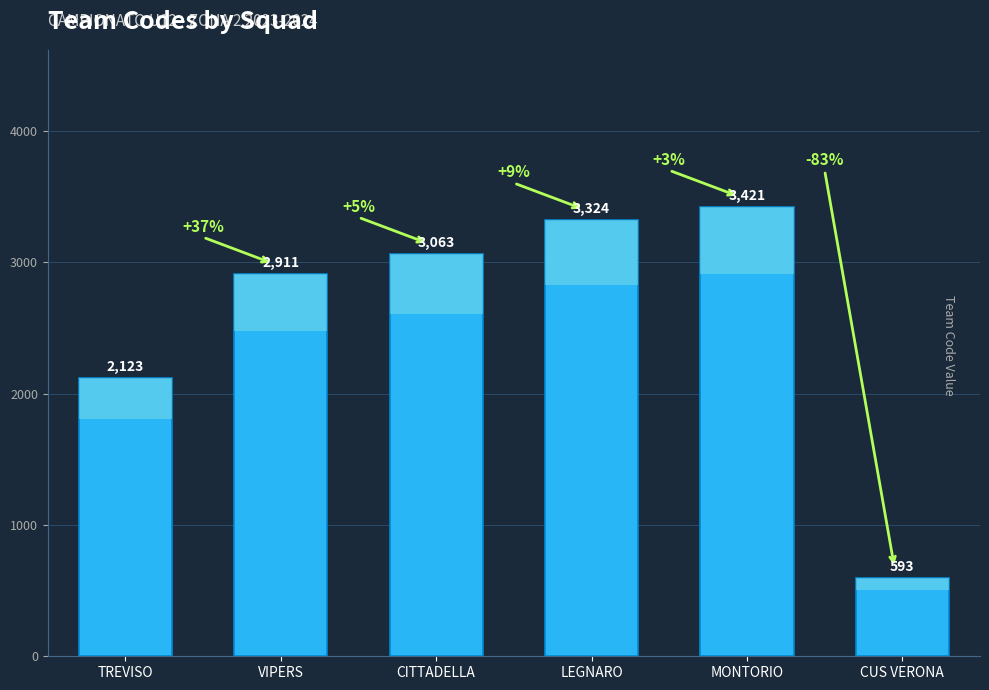

Where does the data first go above 3063?

LEGNARO